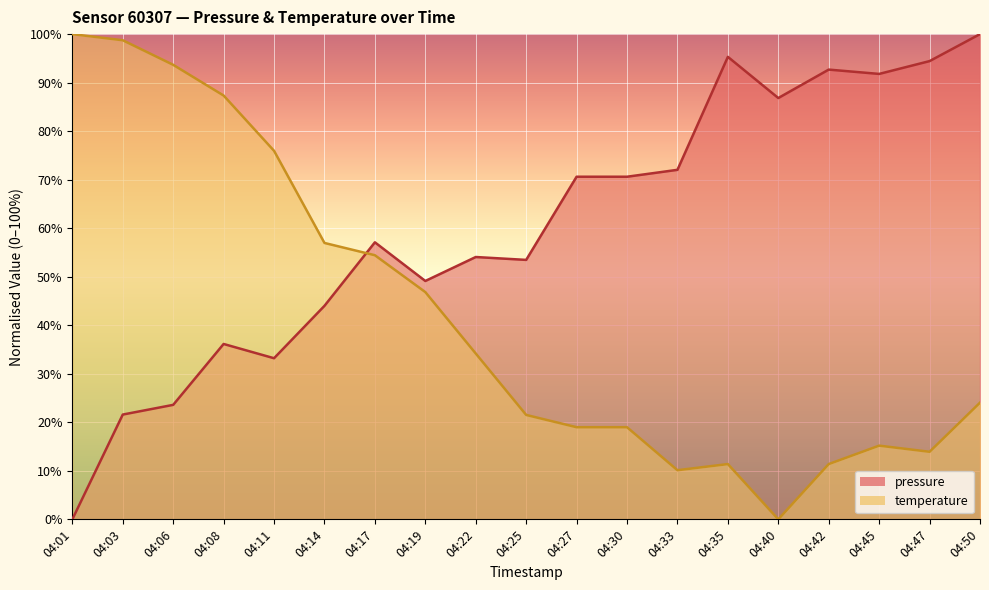

Reading left to right, transcribe all the data shown in this chart.

pressure: 0.0	21.6	23.6	36.1	33.2	44.0	57.1	49.1	54.1	53.5	70.6	70.6	72.0	95.3	86.8	92.7	91.8	94.4	100.0
temperature: 100.0	98.7	93.7	87.3	75.9	57.0	54.4	46.8	34.2	21.5	19.0	19.0	10.1	11.4	0.0	11.4	15.2	13.9	24.1